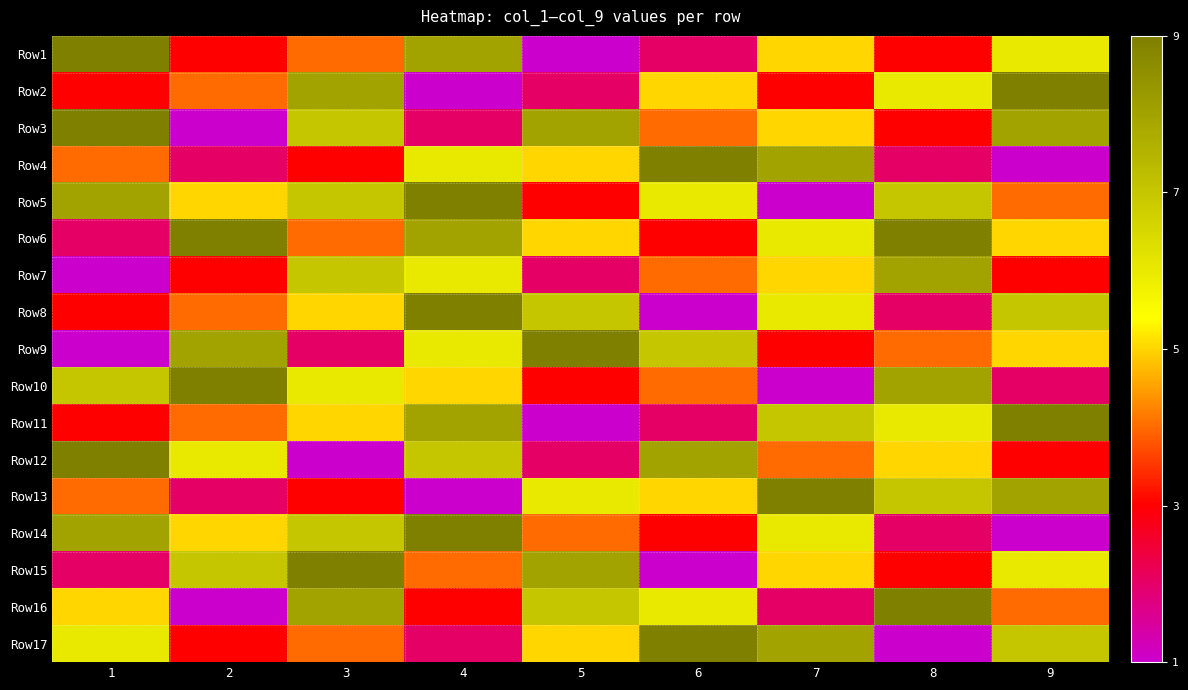

What is the maximum value shown in the chart?

9